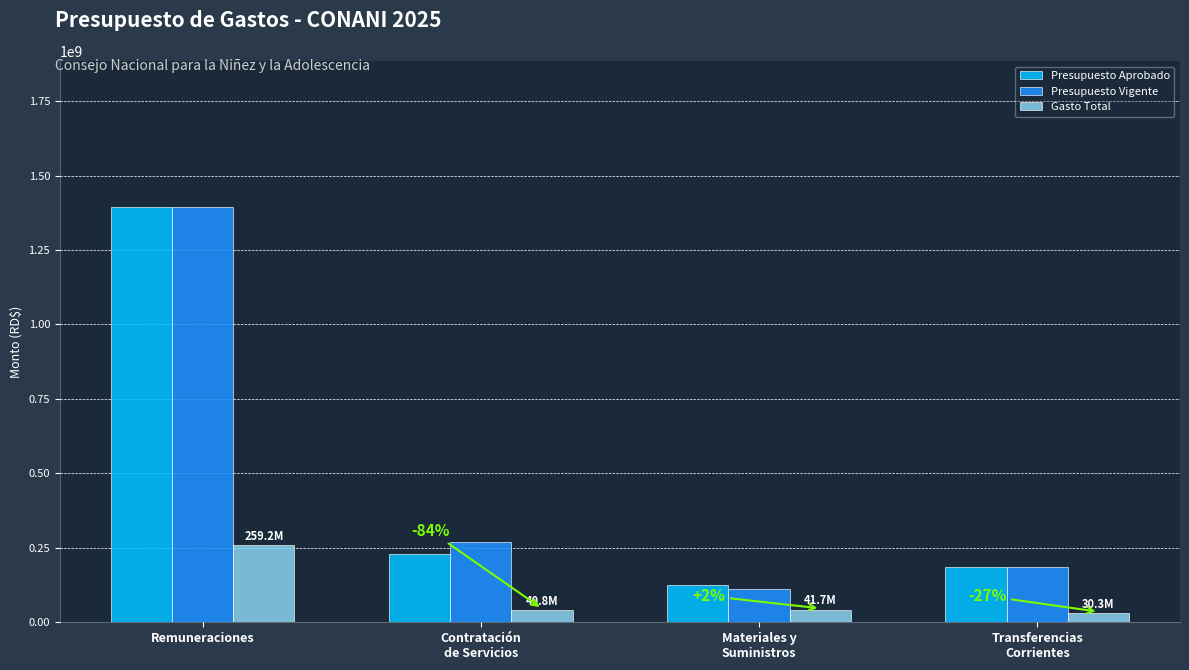

What is the smallest value displayed?

30319073.0